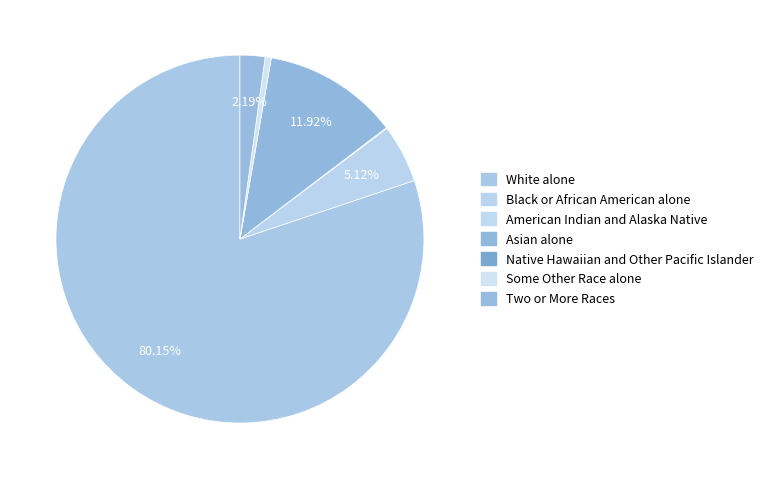

Which category has the smallest portion of the pie?

Native Hawaiian and Other Pacific Islander